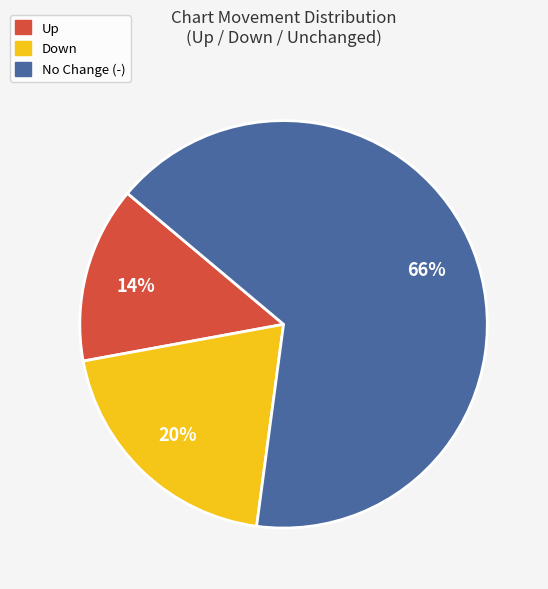

Rank the categories by value from highest to lowest.

No Change (-), Down, Up